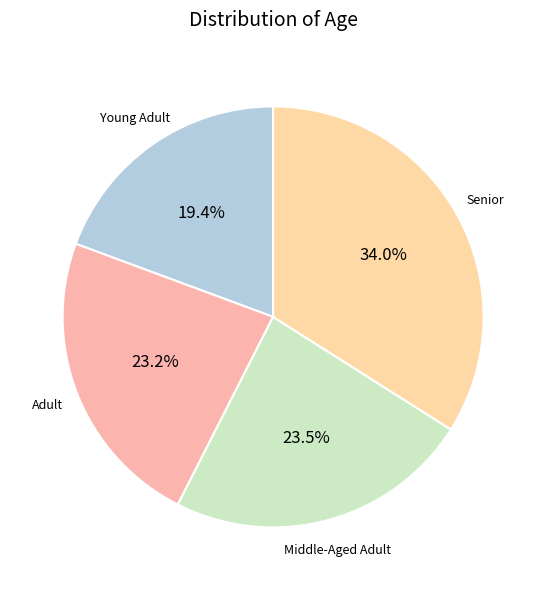

How many slices are in this pie chart?

4